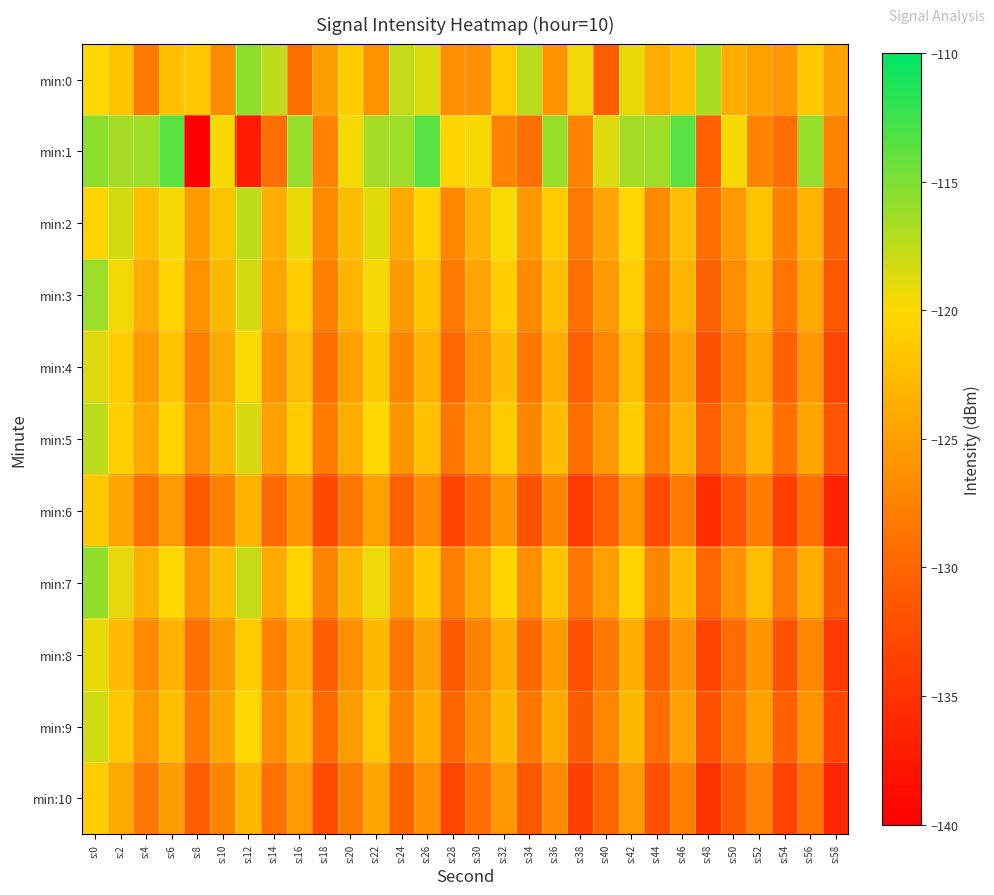

Reading left to right, what are all the values shown in this chart?

min:0: s:0=-119.9	s:2=-121.8	s:4=-128.1	s:6=-122.1	s:8=-121.5	s:10=-126.8	s:12=-115.6	s:14=-117.6	s:16=-129.2	s:18=-125.1	s:20=-121.1	s:22=-126.1	s:24=-117.6	s:26=-118.6	s:28=-126.4	s:30=-126.4	s:32=-121.2	s:34=-117.2	s:36=-125.9	s:38=-119.3	s:40=-130.6	s:42=-119.2	s:44=-123.9	s:46=-122.2	s:48=-116.6	s:50=-123.6	s:52=-124.7	s:54=-125.7	s:56=-121.6	s:58=-124.9
min:1: s:0=-115.6	s:2=-116.5	s:4=-116.3	s:6=-113.6	s:8=-150.5	s:10=-119.7	s:12=-137.4	s:14=-129.3	s:16=-115.9	s:18=-127.5	s:20=-119.7	s:22=-116.5	s:24=-116.3	s:26=-113.6	s:28=-120.5	s:30=-119.7	s:32=-127.4	s:34=-129.3	s:36=-115.9	s:38=-127.5	s:40=-118.7	s:42=-116.5	s:44=-116.3	s:46=-113.6	s:48=-130.5	s:50=-119.7	s:52=-127.4	s:54=-129.3	s:56=-115.9	s:58=-127.5
min:2: s:0=-120.5	s:2=-118.3	s:4=-122.1	s:6=-119.7	s:8=-125.3	s:10=-121.8	s:12=-117.4	s:14=-123.6	s:16=-119.2	s:18=-126.8	s:20=-122.5	s:22=-118.9	s:24=-124.2	s:26=-120.6	s:28=-127.1	s:30=-123.4	s:32=-119.8	s:34=-125.7	s:36=-121.2	s:38=-128.3	s:40=-124.6	s:42=-120.1	s:44=-126.9	s:46=-122.4	s:48=-129.2	s:50=-125.5	s:52=-121.9	s:54=-127.8	s:56=-123.1	s:58=-130.4
min:3: s:0=-116.2	s:2=-119.5	s:4=-123.8	s:6=-120.4	s:8=-126.1	s:10=-122.7	s:12=-118.3	s:14=-124.5	s:16=-120.9	s:18=-127.6	s:20=-123.2	s:22=-119.7	s:24=-125.4	s:26=-121.8	s:28=-128.2	s:30=-124.5	s:32=-120.9	s:34=-126.8	s:36=-122.3	s:38=-129.1	s:40=-125.4	s:42=-120.8	s:44=-127.6	s:46=-123.1	s:48=-130.3	s:50=-126.6	s:52=-122.9	s:54=-128.8	s:56=-124.1	s:58=-131.5
min:4: s:0=-118.7	s:2=-121.1	s:4=-125.4	s:6=-121.9	s:8=-127.6	s:10=-124.2	s:12=-119.8	s:14=-126.0	s:16=-122.4	s:18=-129.3	s:20=-124.9	s:22=-121.3	s:24=-127.1	s:26=-123.4	s:28=-129.8	s:30=-126.1	s:32=-122.5	s:34=-128.3	s:36=-123.8	s:38=-130.6	s:40=-127.0	s:42=-122.4	s:44=-129.2	s:46=-124.7	s:48=-131.9	s:50=-128.1	s:52=-124.5	s:54=-130.4	s:56=-125.7	s:58=-133.0
min:5: s:0=-117.4	s:2=-120.8	s:4=-124.1	s:6=-120.6	s:8=-126.3	s:10=-122.9	s:12=-118.5	s:14=-124.7	s:16=-121.1	s:18=-128.0	s:20=-123.6	s:22=-120.0	s:24=-125.8	s:26=-122.1	s:28=-128.5	s:30=-124.8	s:32=-121.2	s:34=-127.0	s:36=-122.5	s:38=-129.3	s:40=-125.7	s:42=-121.1	s:44=-127.9	s:46=-123.4	s:48=-130.6	s:50=-126.8	s:52=-123.2	s:54=-129.1	s:56=-124.4	s:58=-131.7
min:6: s:0=-121.3	s:2=-124.6	s:4=-128.9	s:6=-125.5	s:8=-131.2	s:10=-127.7	s:12=-123.3	s:14=-129.5	s:16=-125.9	s:18=-132.8	s:20=-128.4	s:22=-124.9	s:24=-130.6	s:26=-126.9	s:28=-133.3	s:30=-129.7	s:32=-126.0	s:34=-131.9	s:36=-127.3	s:38=-134.2	s:40=-130.5	s:42=-126.0	s:44=-132.7	s:46=-128.2	s:48=-135.5	s:50=-131.7	s:52=-128.0	s:54=-133.9	s:56=-129.2	s:58=-136.4
min:7: s:0=-115.8	s:2=-119.1	s:4=-123.4	s:6=-119.9	s:8=-125.6	s:10=-122.2	s:12=-117.8	s:14=-124.0	s:16=-120.4	s:18=-127.3	s:20=-122.9	s:22=-119.3	s:24=-125.1	s:26=-121.4	s:28=-127.8	s:30=-124.1	s:32=-120.5	s:34=-126.3	s:36=-121.8	s:38=-128.6	s:40=-125.0	s:42=-120.4	s:44=-127.1	s:46=-122.6	s:48=-129.9	s:50=-126.1	s:52=-122.4	s:54=-128.3	s:56=-123.6	s:58=-130.9
min:8: s:0=-119.2	s:2=-122.5	s:4=-126.8	s:6=-123.4	s:8=-129.1	s:10=-125.6	s:12=-121.2	s:14=-127.4	s:16=-123.8	s:18=-130.7	s:20=-126.4	s:22=-122.8	s:24=-128.5	s:26=-124.8	s:28=-131.2	s:30=-127.6	s:32=-123.9	s:34=-129.8	s:36=-125.2	s:38=-132.0	s:40=-128.4	s:42=-123.8	s:44=-130.5	s:46=-126.1	s:48=-133.3	s:50=-129.5	s:52=-125.9	s:54=-131.8	s:56=-127.1	s:58=-134.3
min:9: s:0=-118.1	s:2=-121.4	s:4=-125.7	s:6=-122.3	s:8=-128.0	s:10=-124.5	s:12=-120.1	s:14=-126.3	s:16=-122.7	s:18=-129.6	s:20=-125.2	s:22=-121.7	s:24=-127.4	s:26=-123.7	s:28=-130.1	s:30=-126.4	s:32=-122.8	s:34=-128.6	s:36=-124.1	s:38=-130.9	s:40=-127.2	s:42=-122.7	s:44=-129.4	s:46=-125.0	s:48=-132.1	s:50=-128.4	s:52=-124.7	s:54=-130.6	s:56=-126.0	s:58=-133.1
min:10: s:0=-120.9	s:2=-124.2	s:4=-128.5	s:6=-125.1	s:8=-130.8	s:10=-127.3	s:12=-122.9	s:14=-129.1	s:16=-125.5	s:18=-132.4	s:20=-128.0	s:22=-124.4	s:24=-130.2	s:26=-126.5	s:28=-133.0	s:30=-129.2	s:32=-125.6	s:34=-131.4	s:36=-126.8	s:38=-133.6	s:40=-130.0	s:42=-125.4	s:44=-132.1	s:46=-127.7	s:48=-134.9	s:50=-131.2	s:52=-127.5	s:54=-133.4	s:56=-128.7	s:58=-135.9